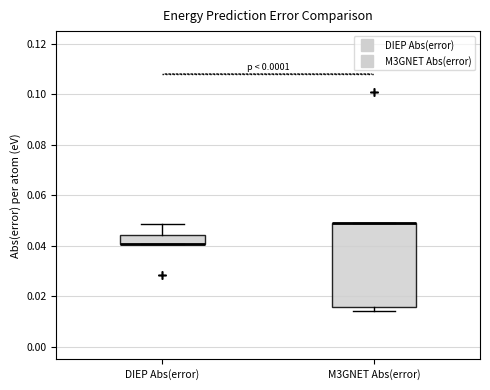

Which box is the tallest, from its lower edge to its upper edge?

M3GNET Abs(error)